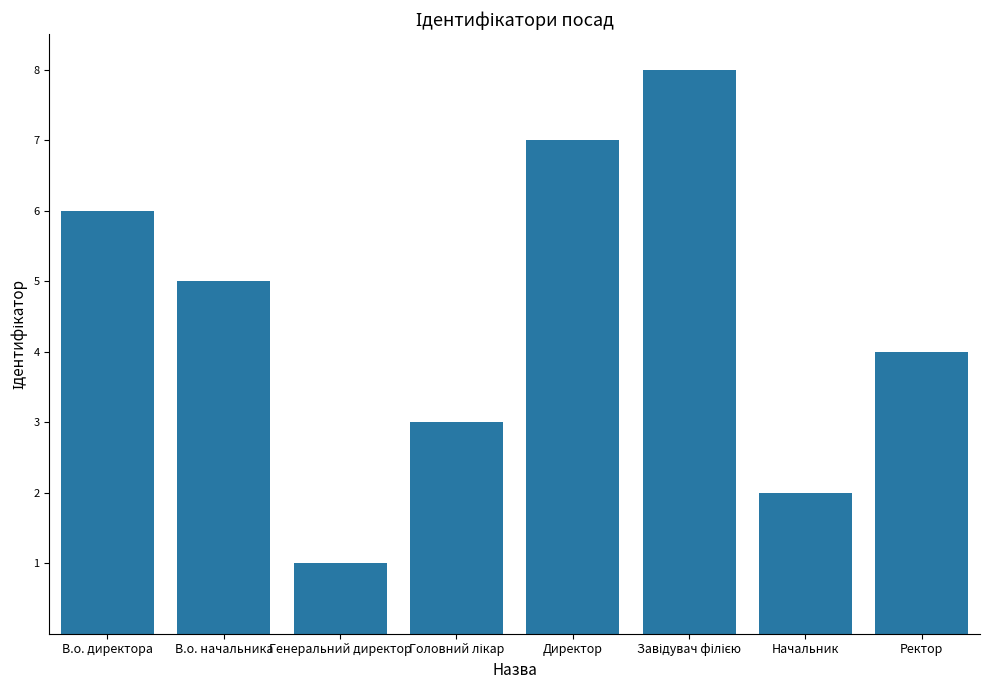

What is the difference between the maximum and minimum values?

7